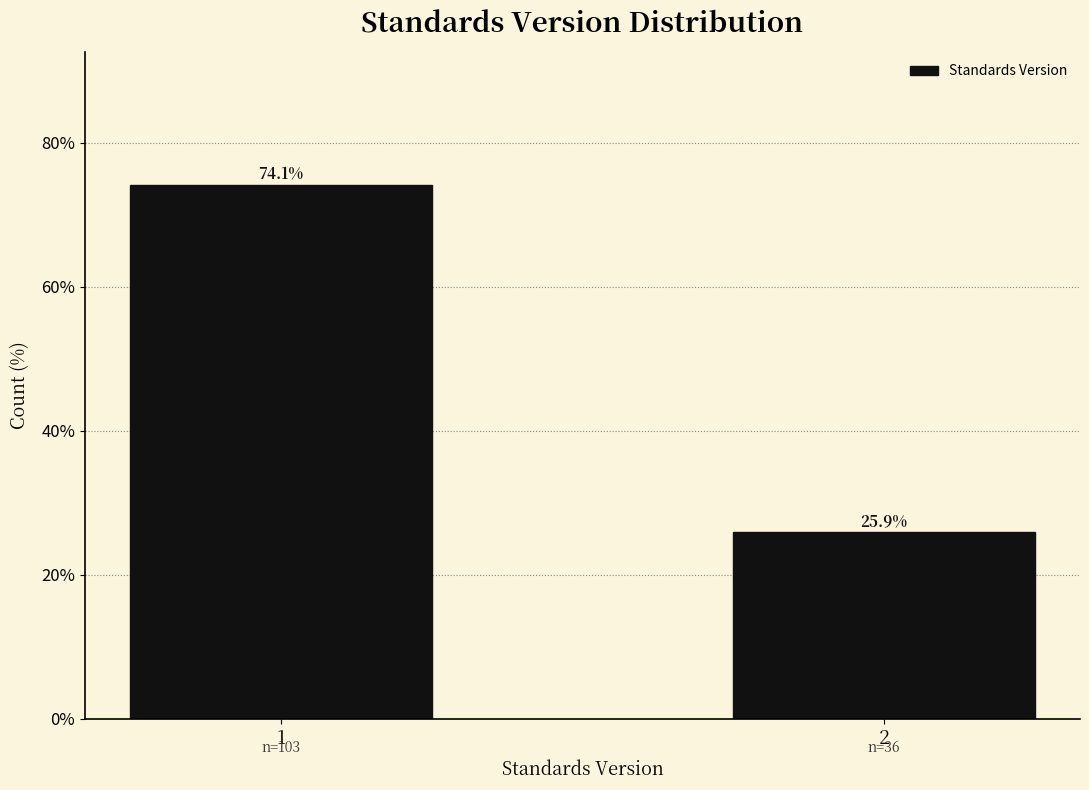

Reading left to right, what are all the values shown in this chart?

74.1	25.9